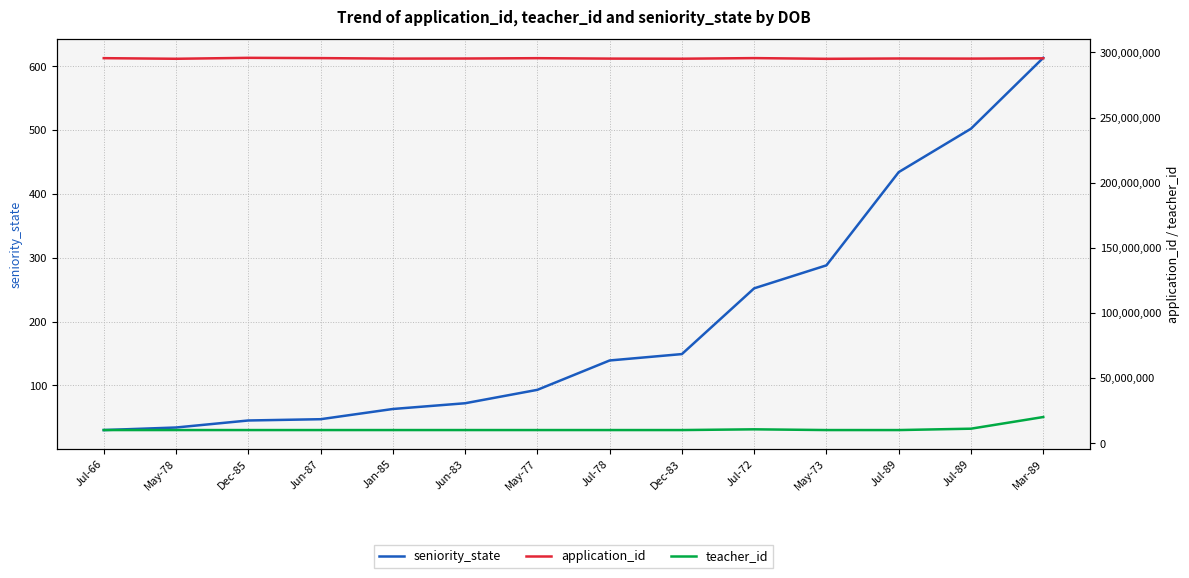

Is it true that teacher_id equals 20041089 at Mar-89?

True